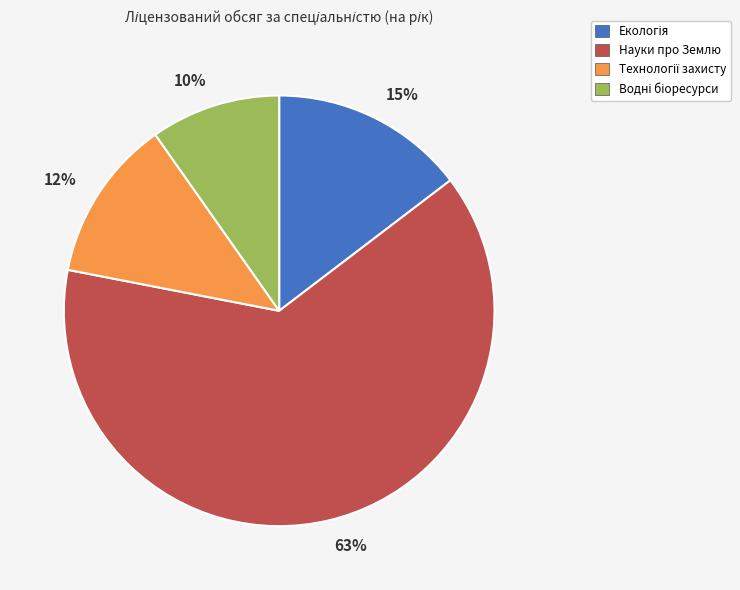

Is it true that 10% is 21% of the pie?

False